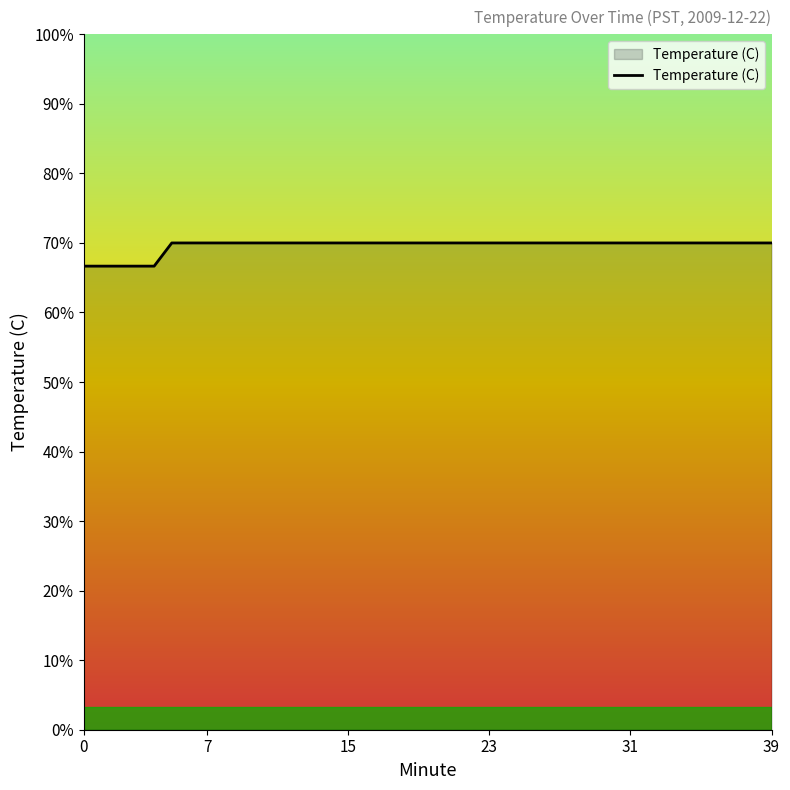

Does the chart display data point markers on the line(s)?

No